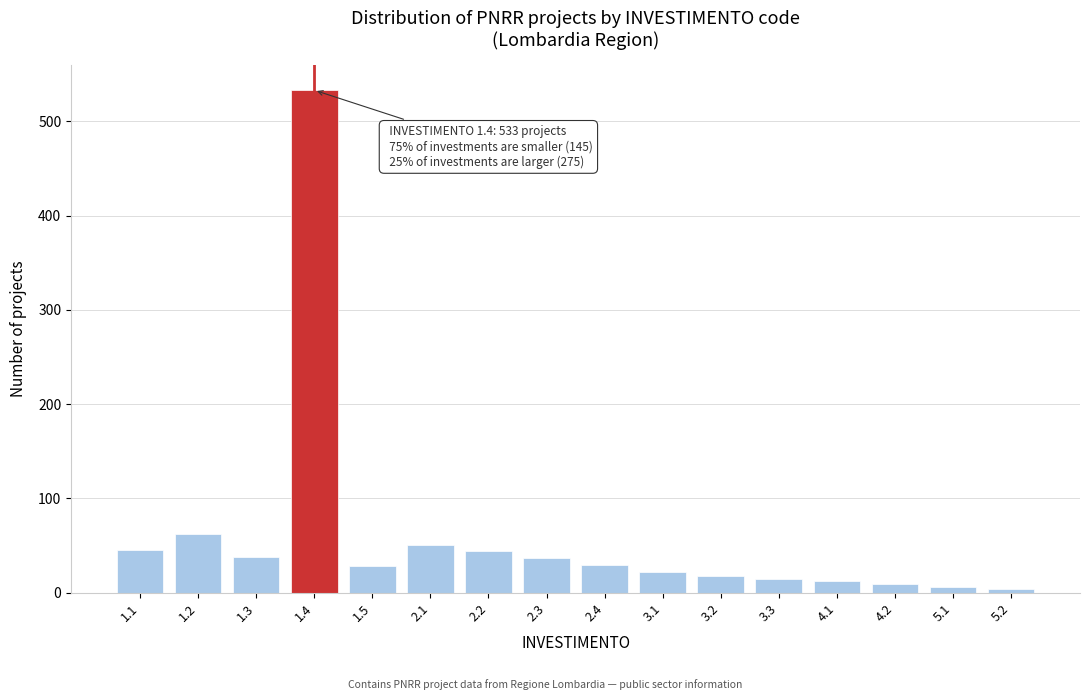

What is the average value?

60